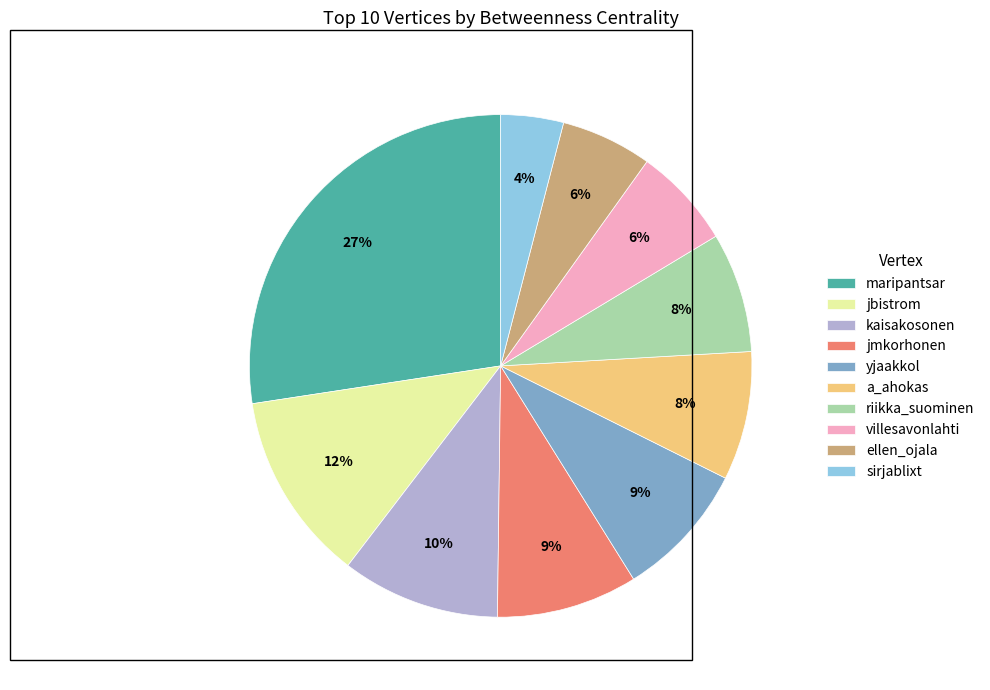

Approximately how many times larger is the value at yjaakkol compared to jmkorhonen?

1.0